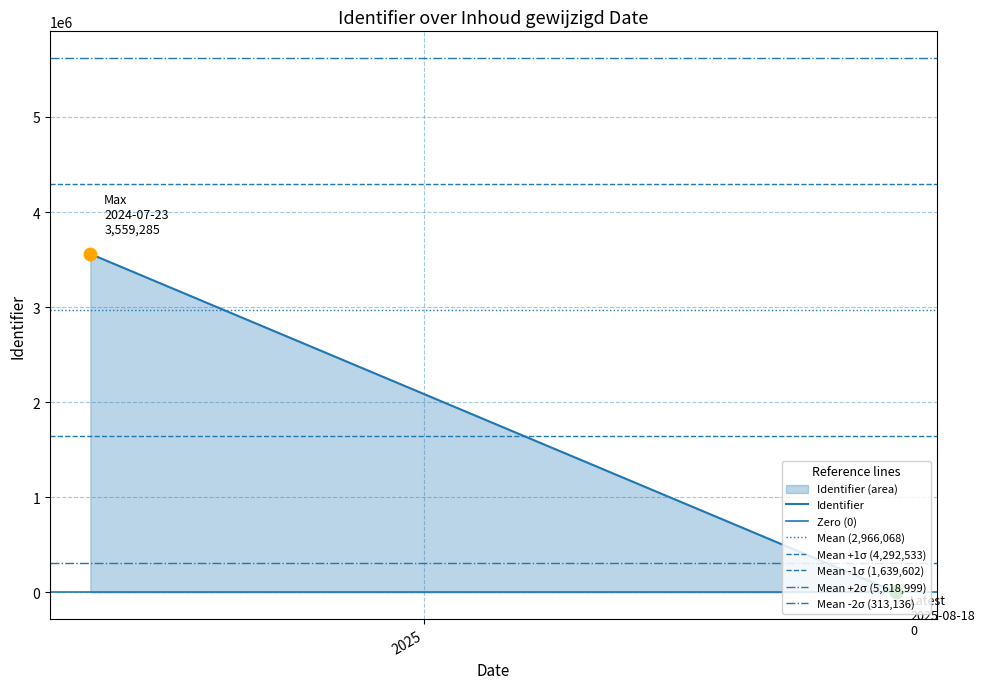

What is the change in value from 2025-08-18 to 2024-07-23?

+3559279